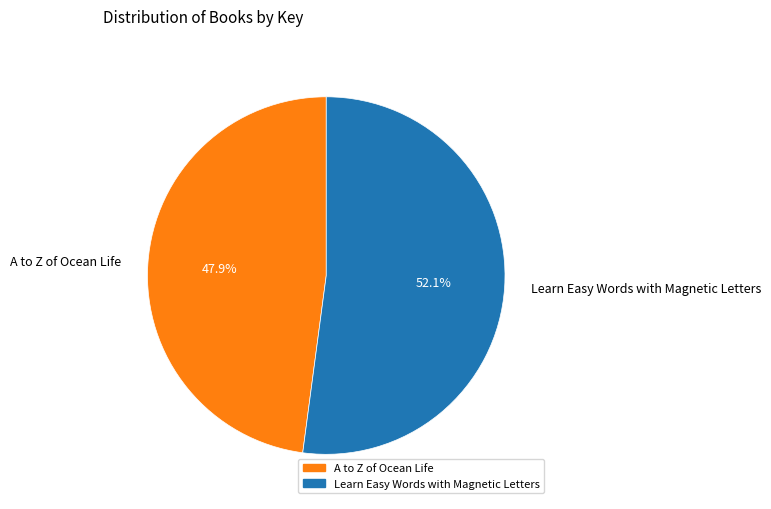

What is the majority slice?

Learn Easy Words with Magnetic Letters